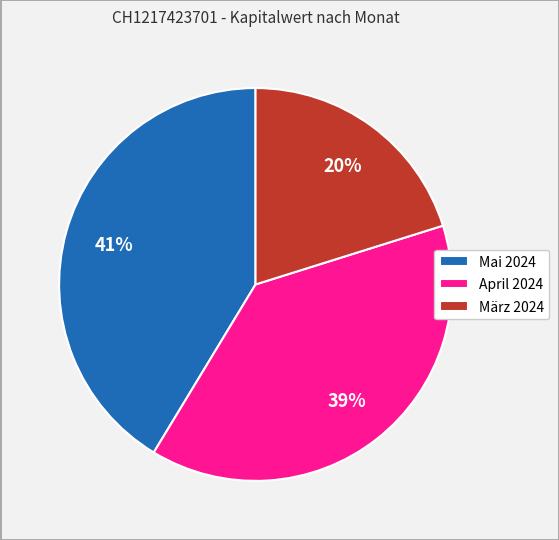

Is there any slice that represents more than half of the pie?

No